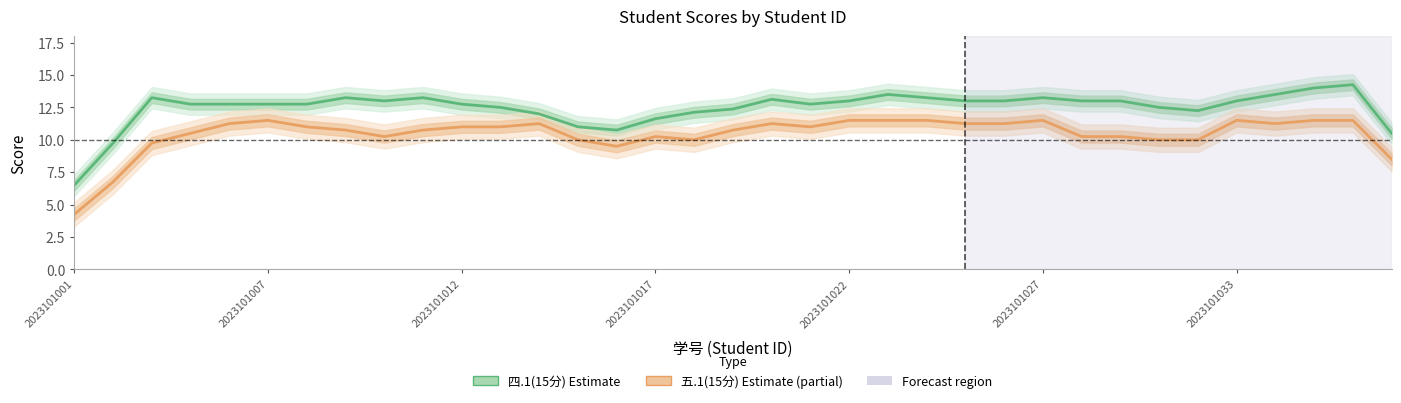

True or false: 四.1(15分) has more than 0 points higher than both neighbors.

True